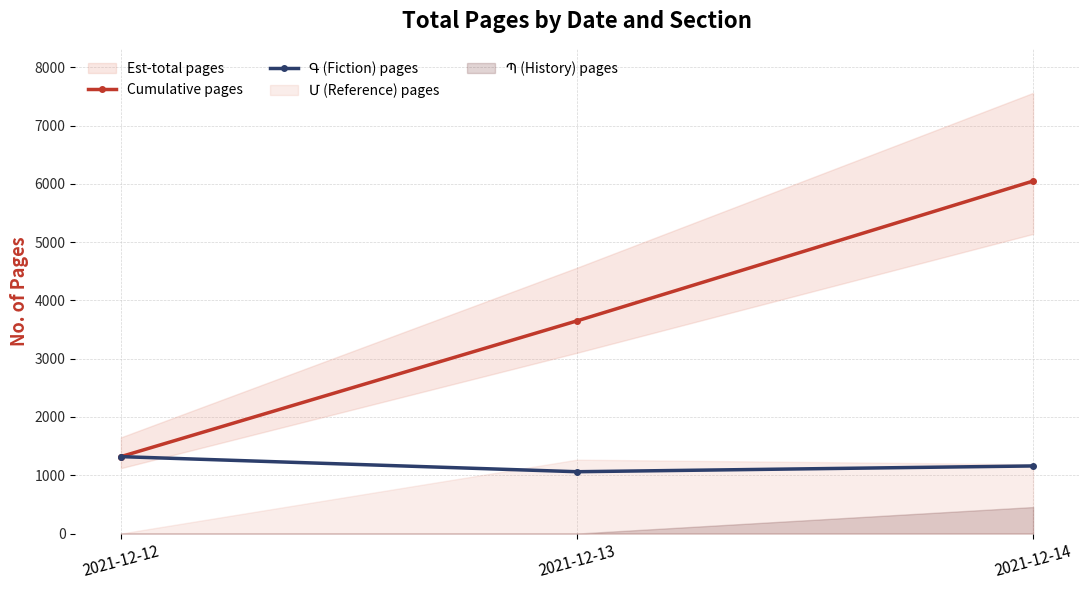

What is the lowest value of the Գ (Fiction) pages series?

1061